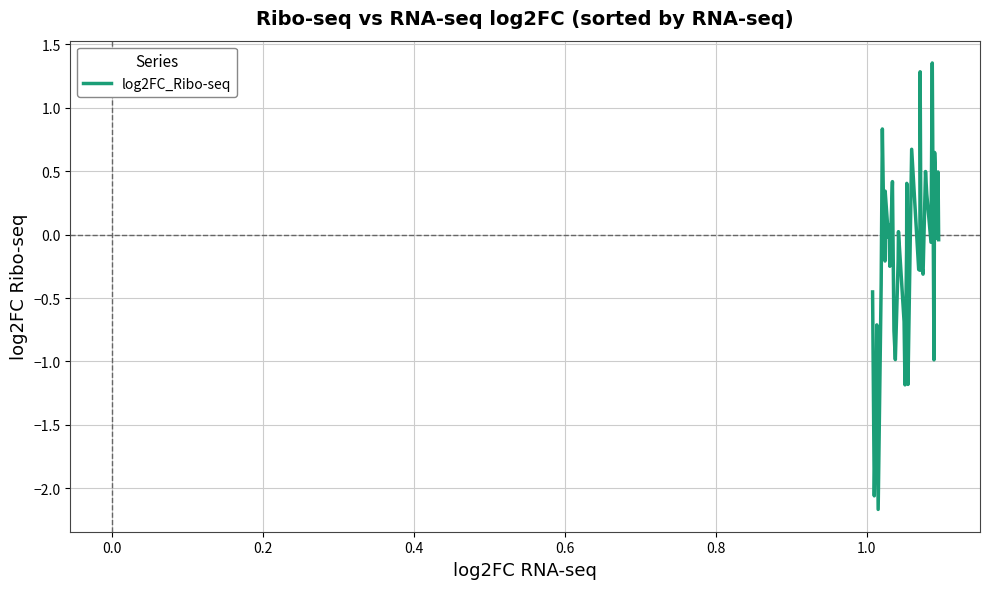

What is the minimum value shown in the chart?

-2.2